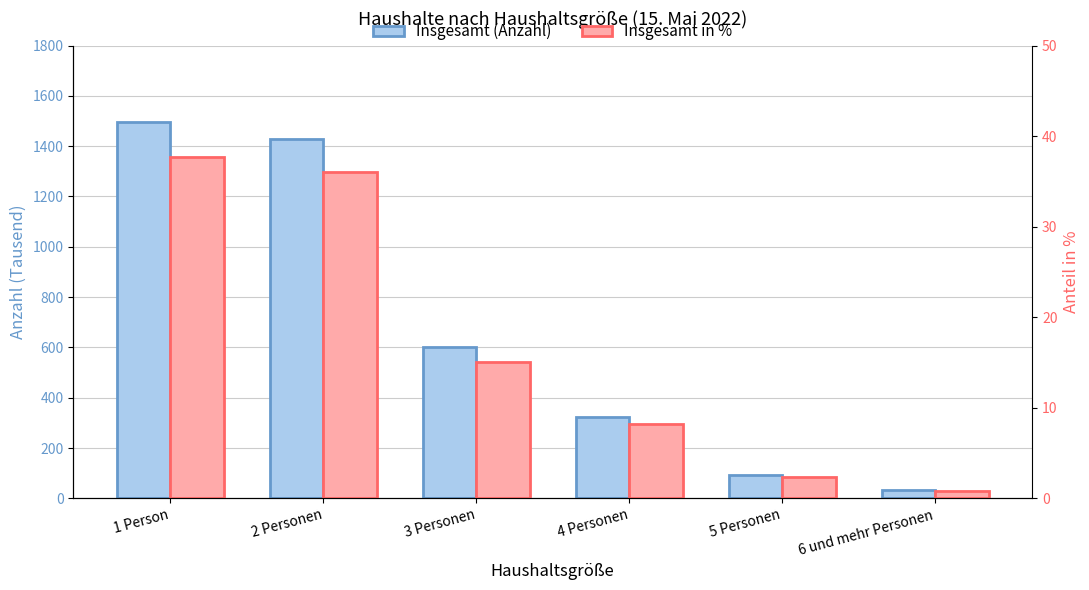

How many data points in Insgesamt (Anzahl) are above 600?

2